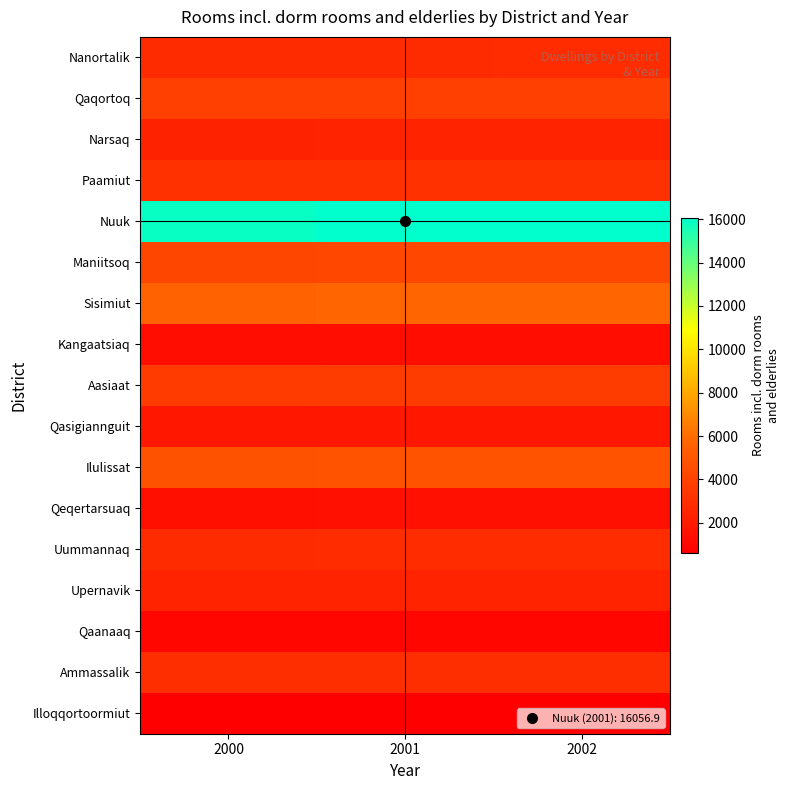

At 2000, list the series in order from largest to smallest.

Nuuk, Sisimiut, Ilulissat, Maniitsoq, Qaqortoq, Aasiaat, Paamiut, Ammassalik, Uummannaq, Nanortalik, Upernavik, Narsaq, Qasigiannguit, Qeqertarsuaq, Kangaatsiaq, Qaanaaq, Illoqqortoormiut